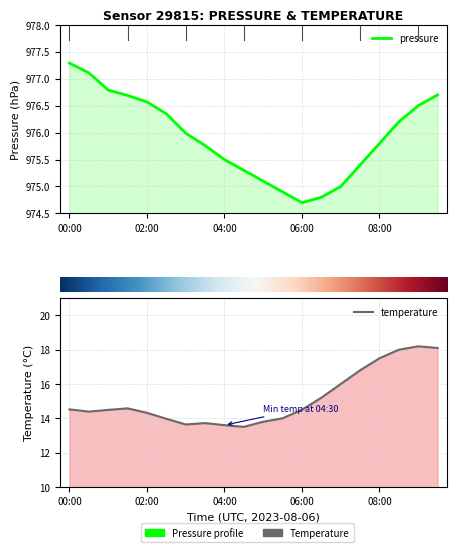

How many data points does each series have?

20